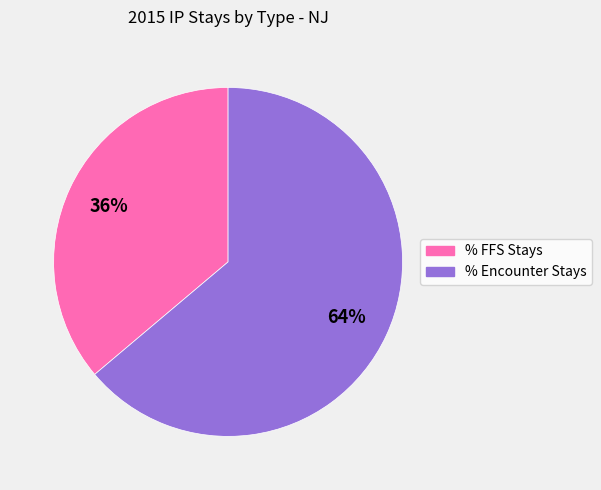

Rank the categories by value from lowest to highest.

% FFS Stays, % Encounter Stays